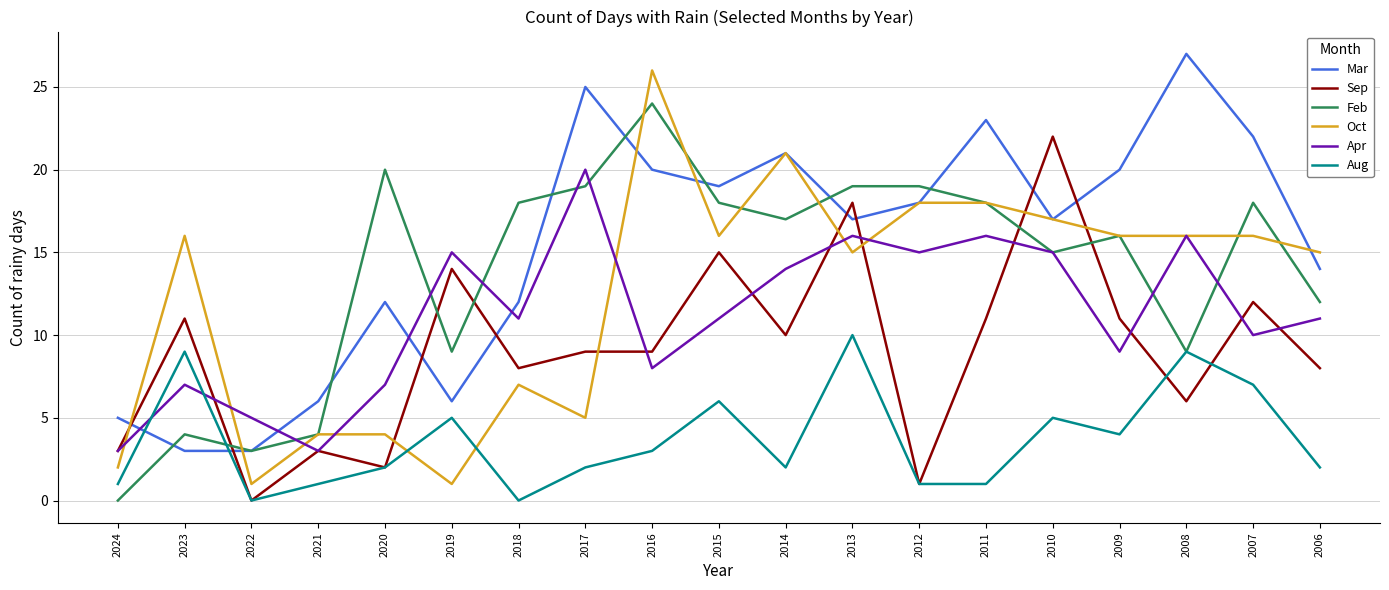

How many series are shown in this chart?

6